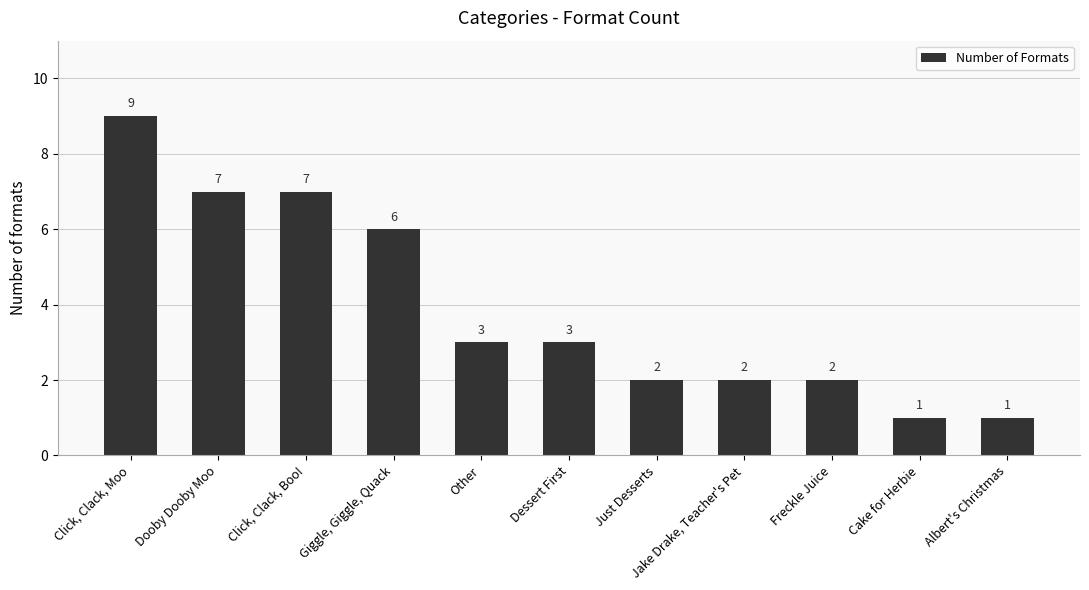

Reading left to right, extract all data points from this chart.

Click, Clack, Moo=9	Dooby Dooby Moo=7	Click, Clack, Boo!=7	Giggle, Giggle, Quack=6	Other=3	Dessert First=3	Just Desserts=2	Jake Drake, Teacher's Pet=2	Freckle Juice=2	Cake for Herbie=1	Albert's Christmas=1